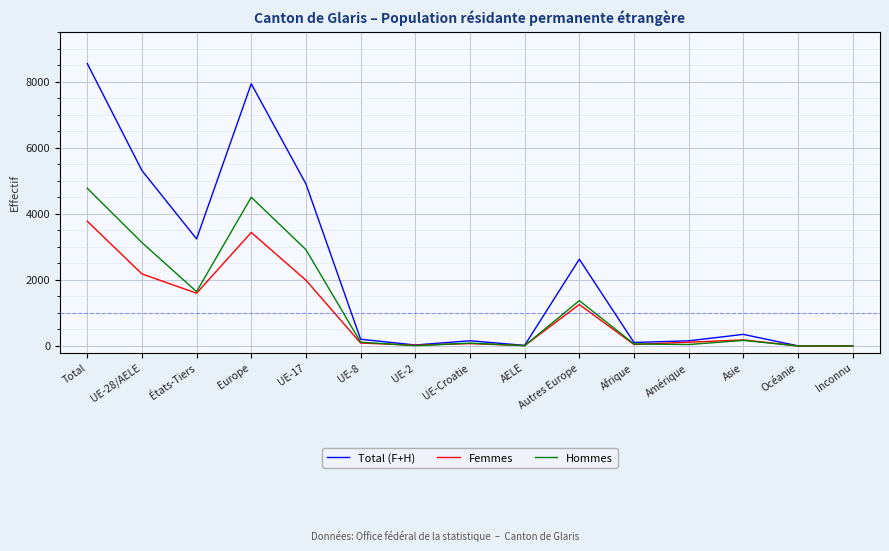

In Total (F+H), how many points are higher than both neighbors (excluding endpoints)?

4